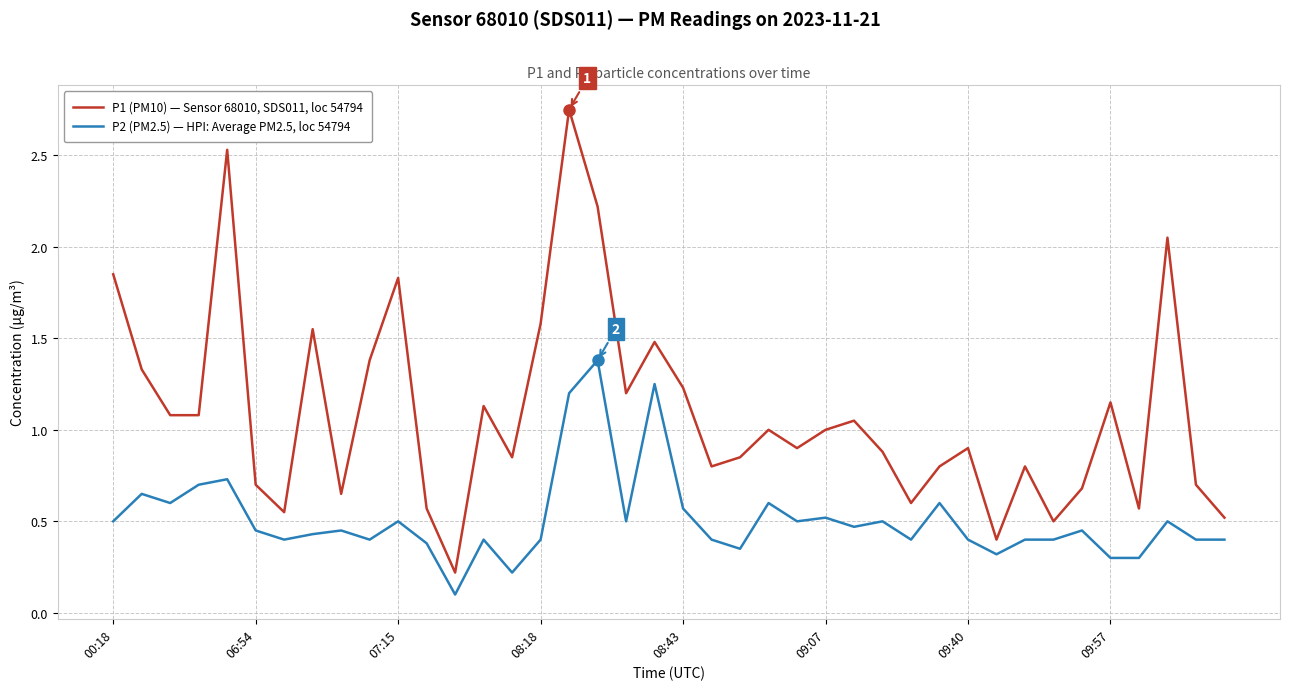

Rank the series by their maximum value, from highest to lowest.

P1 (PM10) — Sensor 68010, SDS011, loc 54794, P2 (PM2.5) — HPI: Average PM2.5, loc 54794